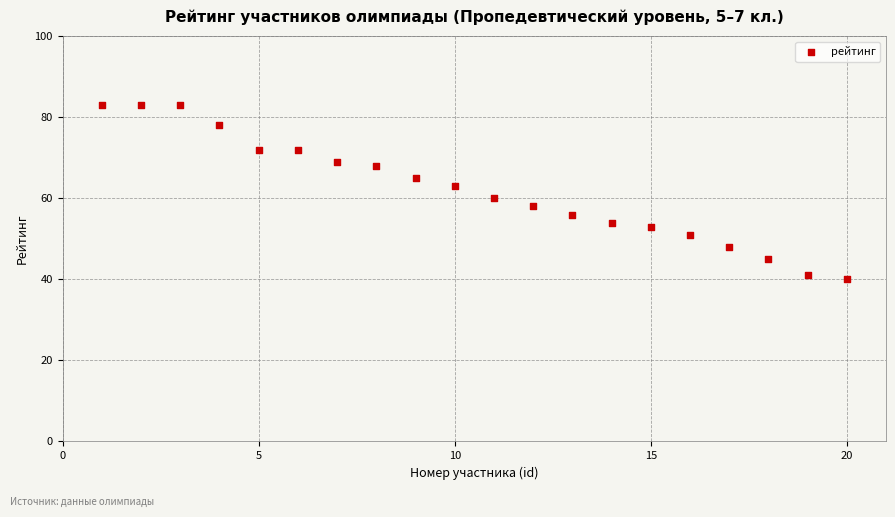

What is the range of Y values (max minus min)?

43